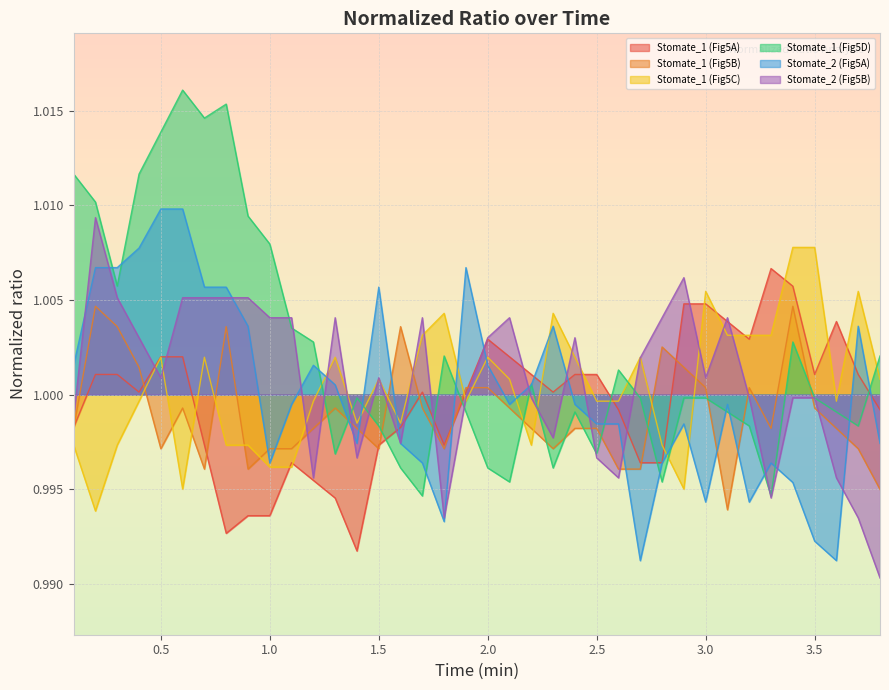

Between 3.7 and 2.7, which is larger?

3.7